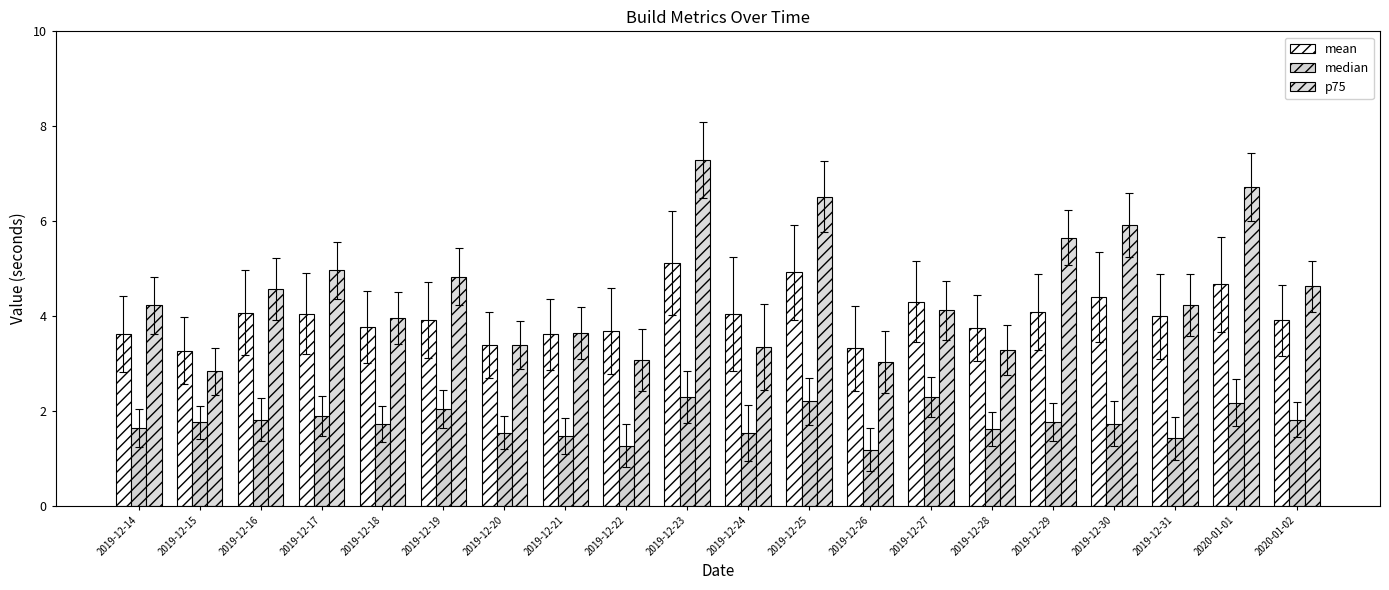

What is the difference between the maximum and minimum values in the p75 series?

4.4